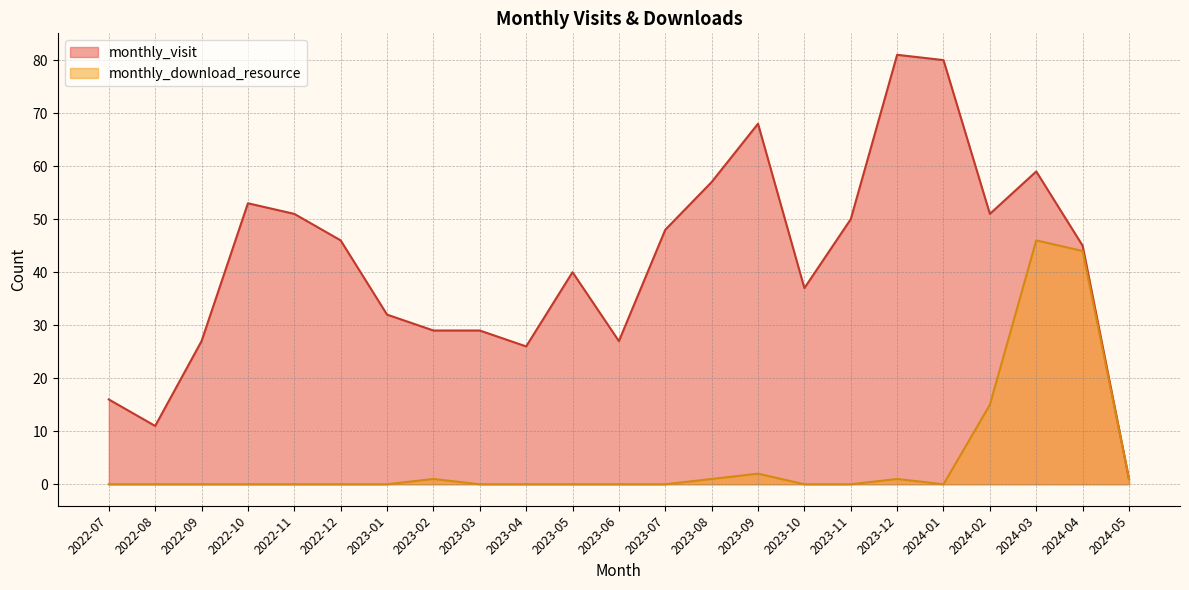

At which label is monthly_download_resource closest to 23?

2024-02